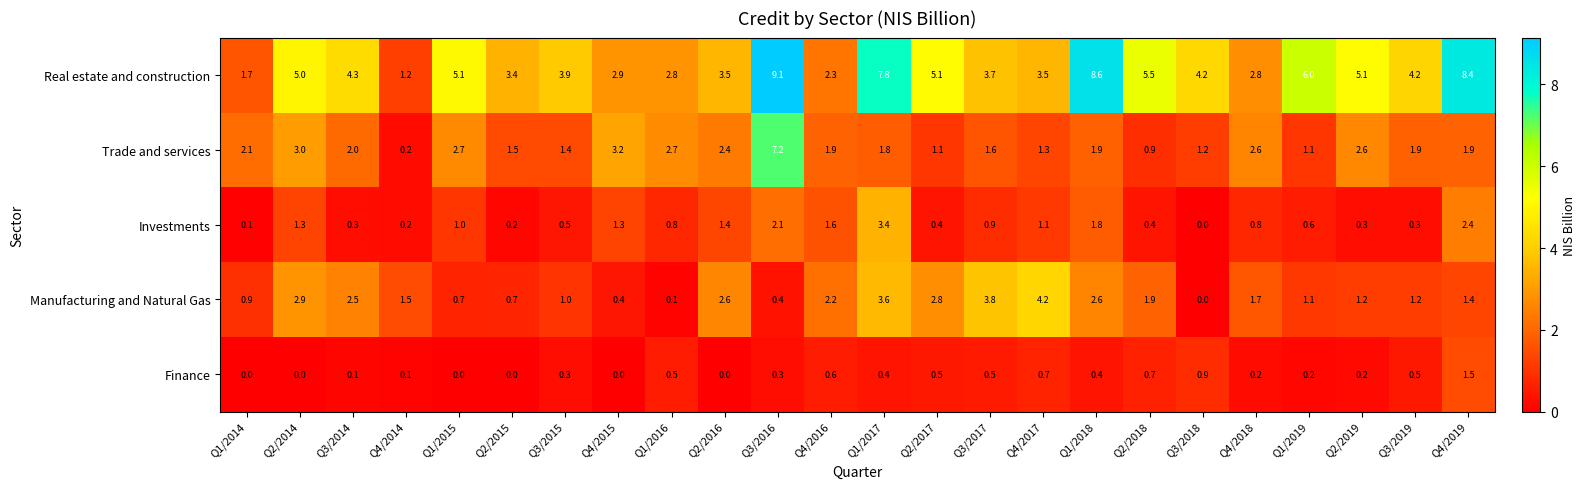

At Q1/2016, list the series in order from smallest to largest.

Manufacturing and Natural Gas, Finance, Investments, Trade and services, Real estate and construction